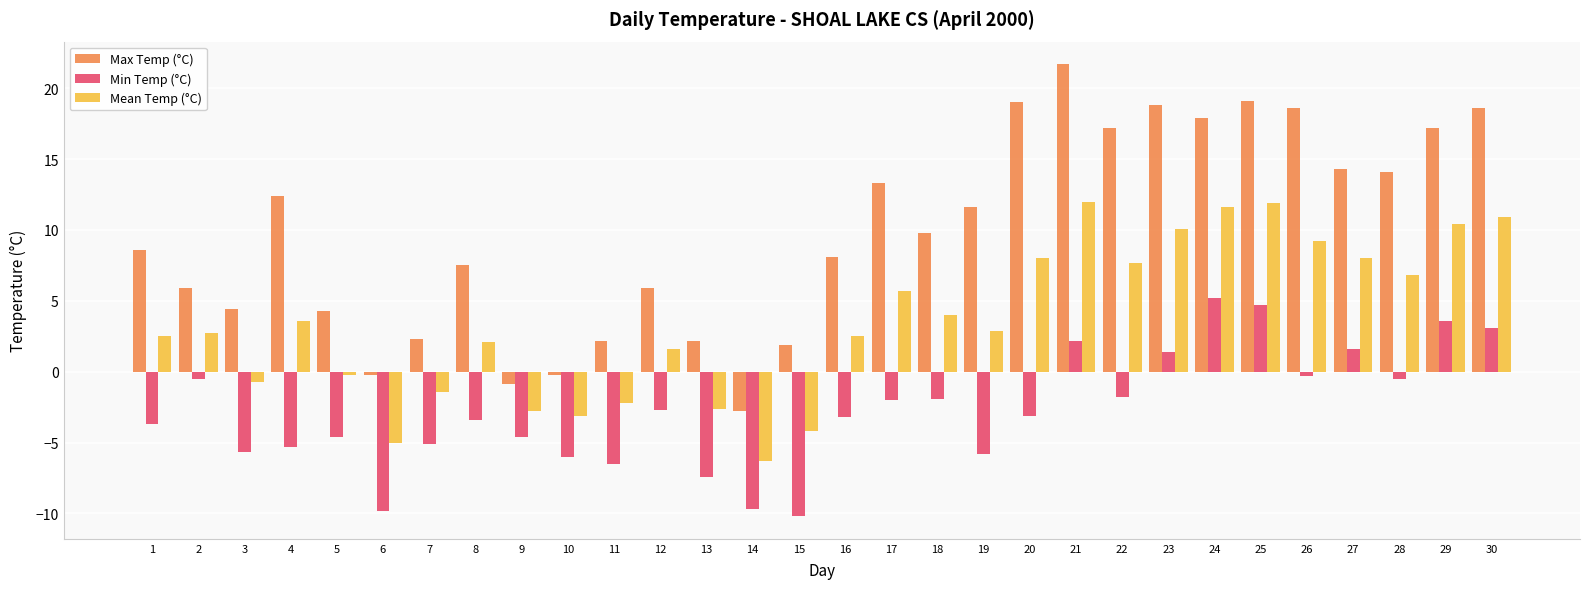

How many distinct data groups are displayed?

3